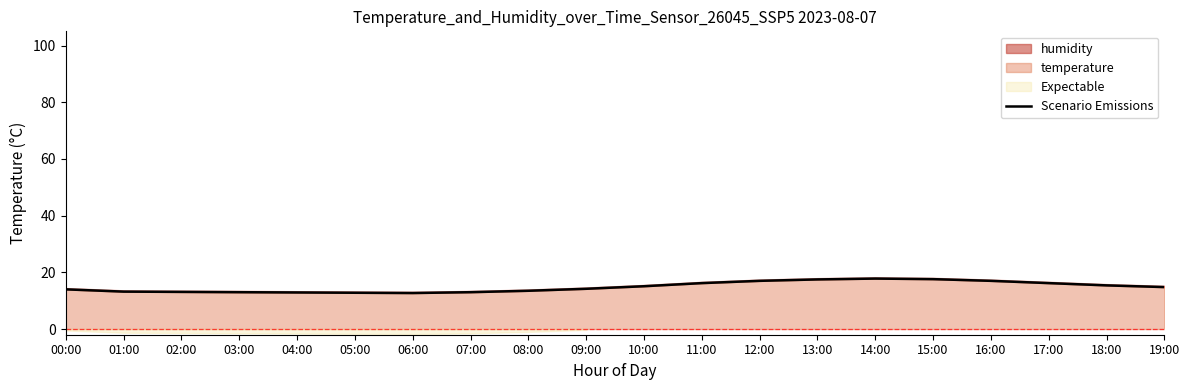

Reading right to left, list all the values displayed in this chart.

14.8	15.4	16.2	17.0	17.6	17.8	17.5	17.0	16.2	15.1	14.2	13.5	13.0	12.7	12.8	12.9	13.0	13.1	13.2	14.0